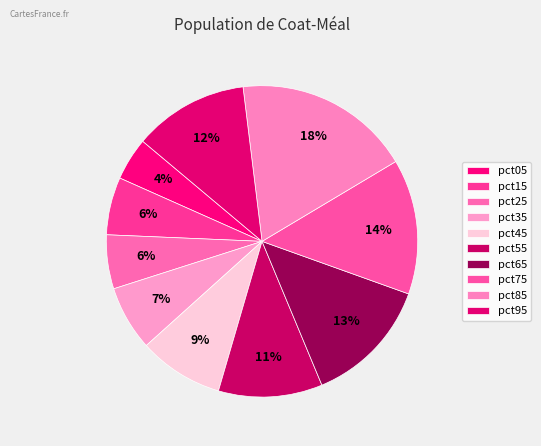

Count the number of slices in the pie.

10